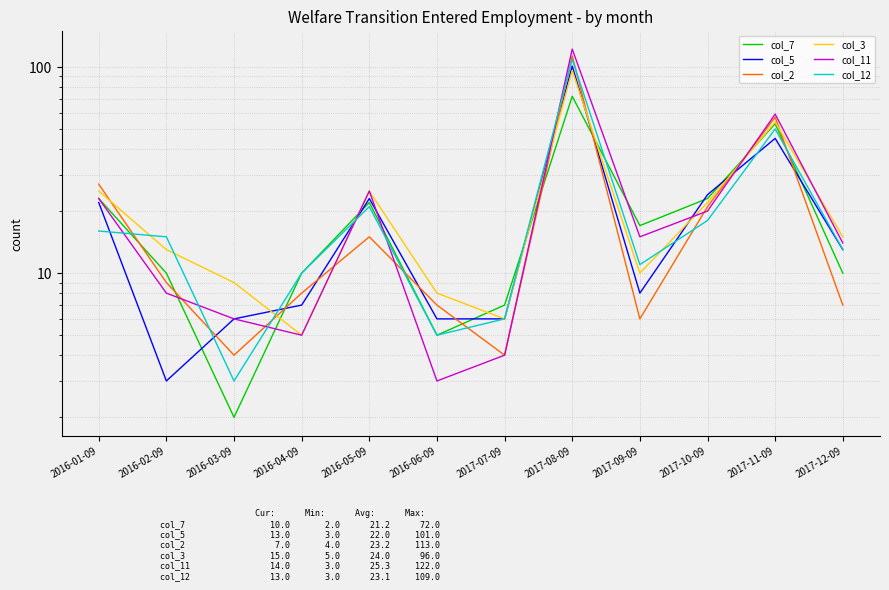

The col_5 series shows 13 at 2017-12-09. True or false?

True